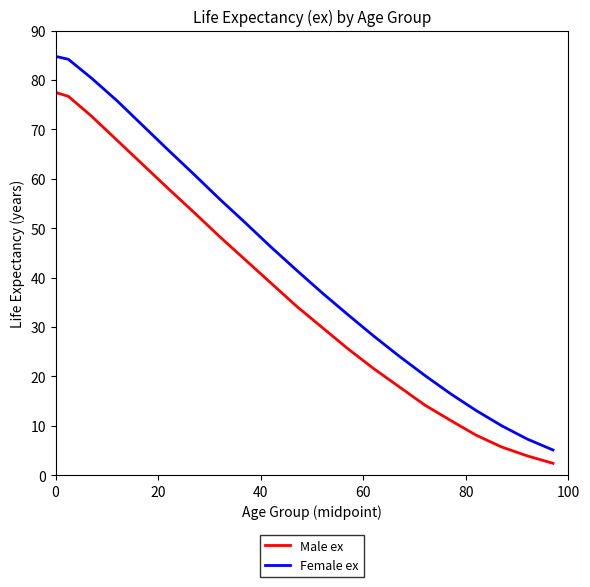

What is the maximum value for Male ex?

77.5